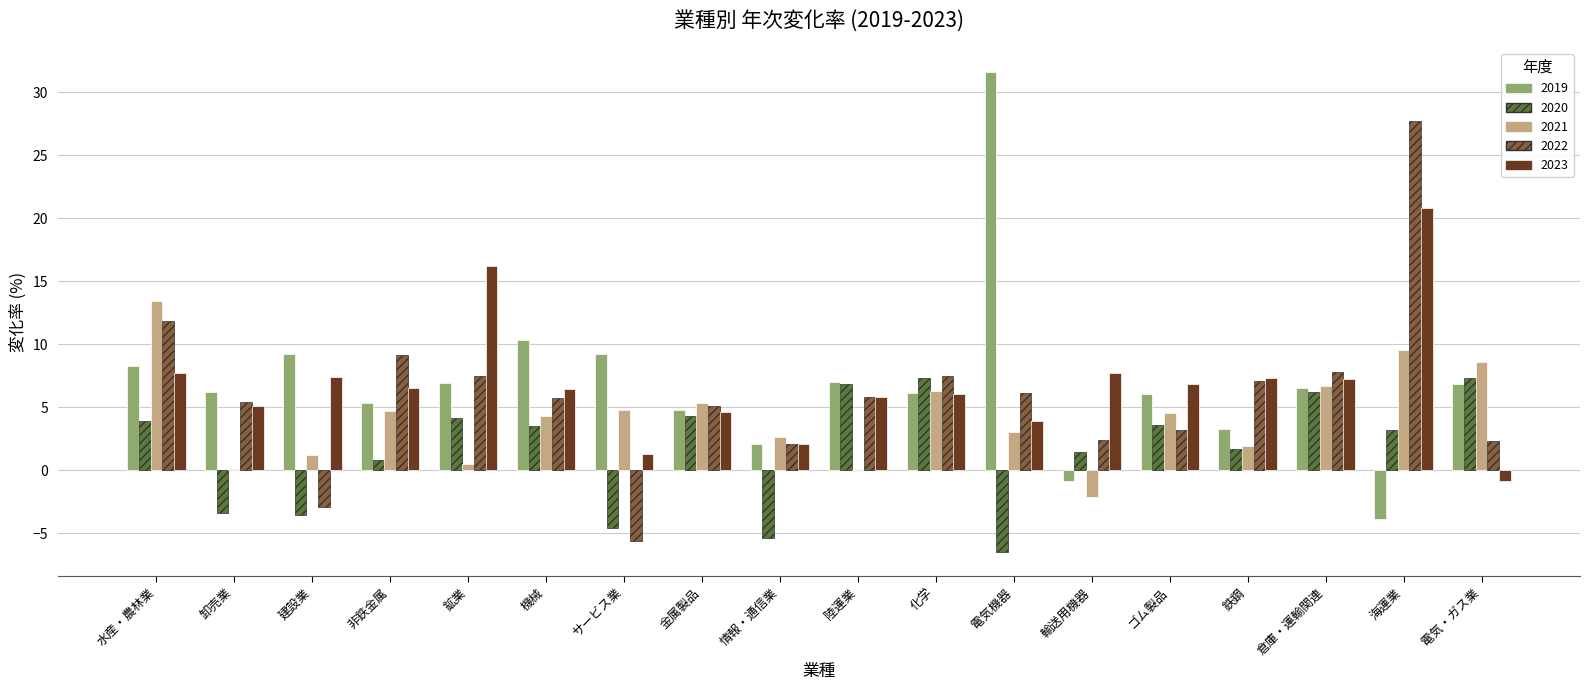

What is the difference between the 2019 values at 情報・通信業 and 非鉄金属?

3.2